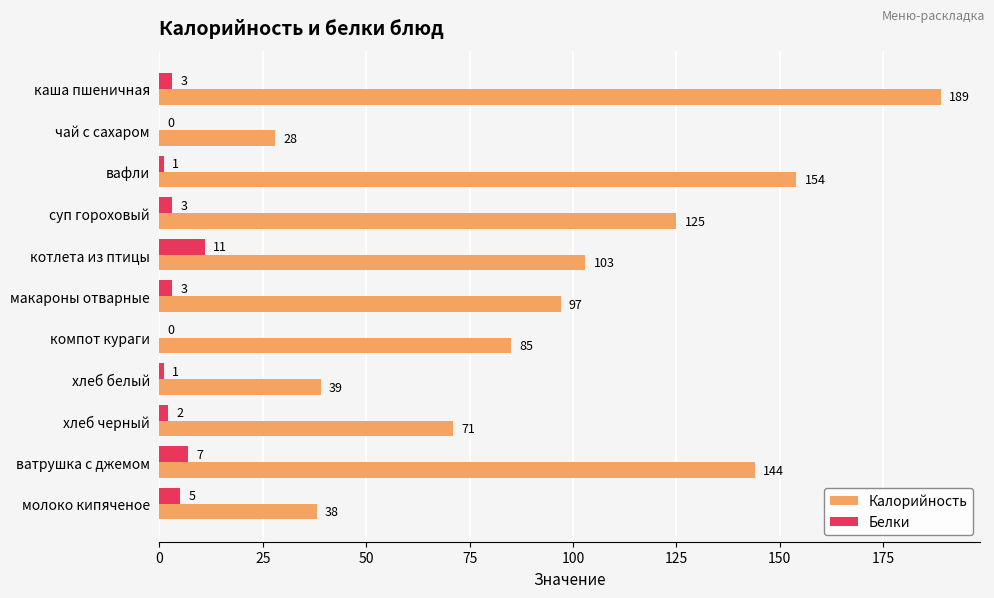

What is the greatest value displayed?

189